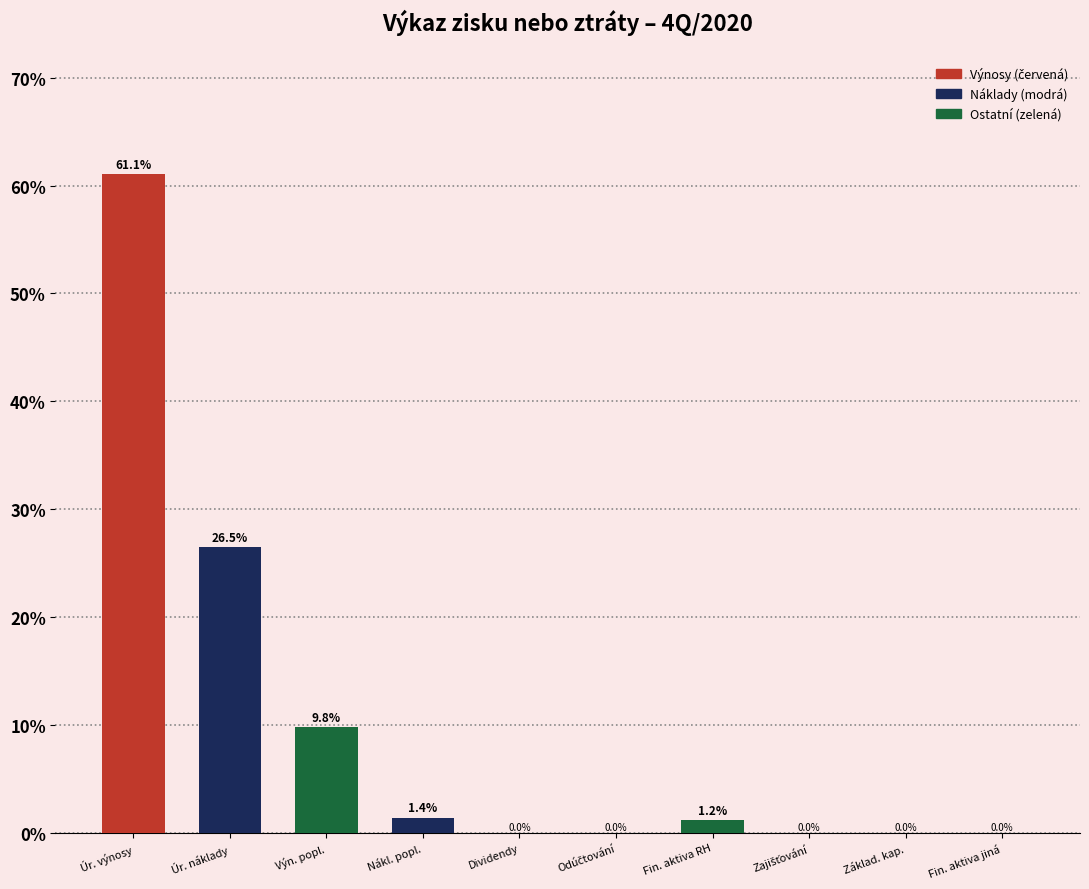

The value at Dividendy is 0.0. True or false?

True